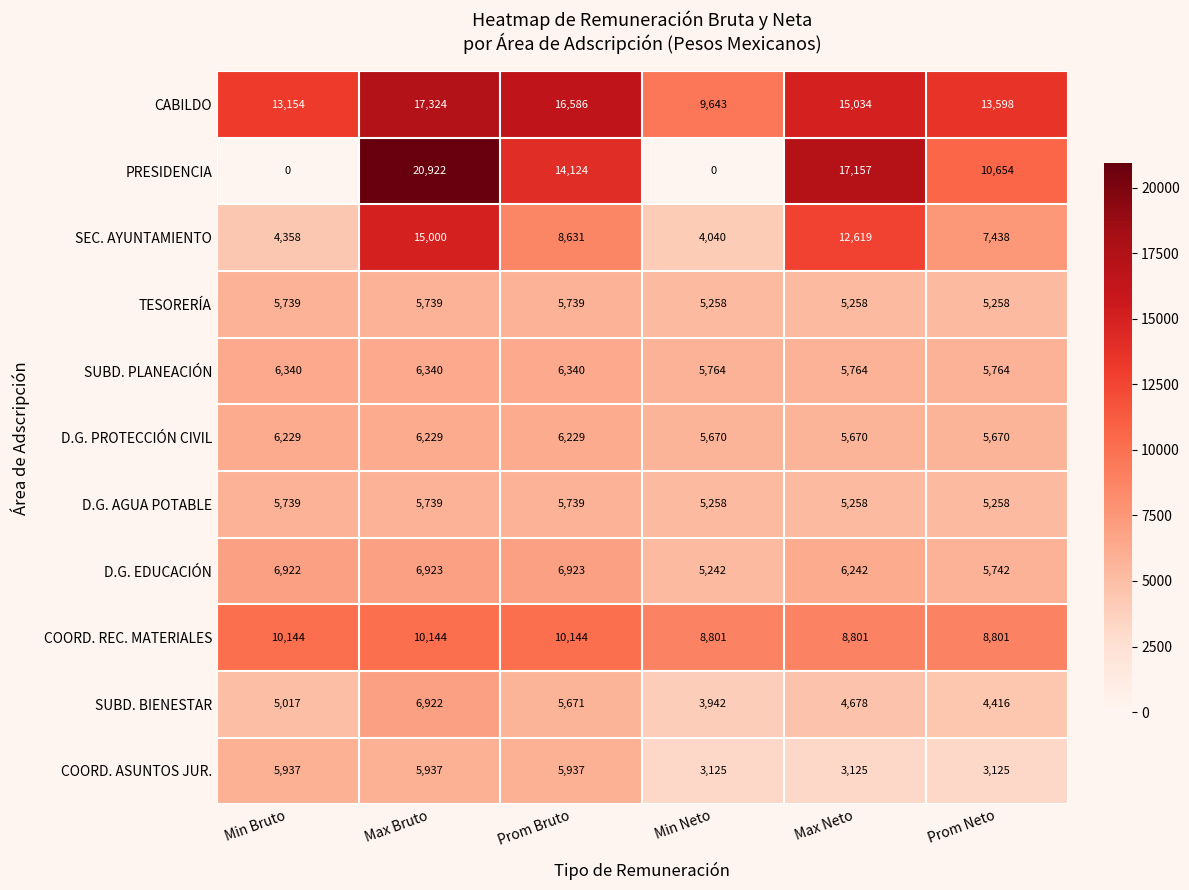

What is the spread (max minus min) of values at Prom Neto?

10473